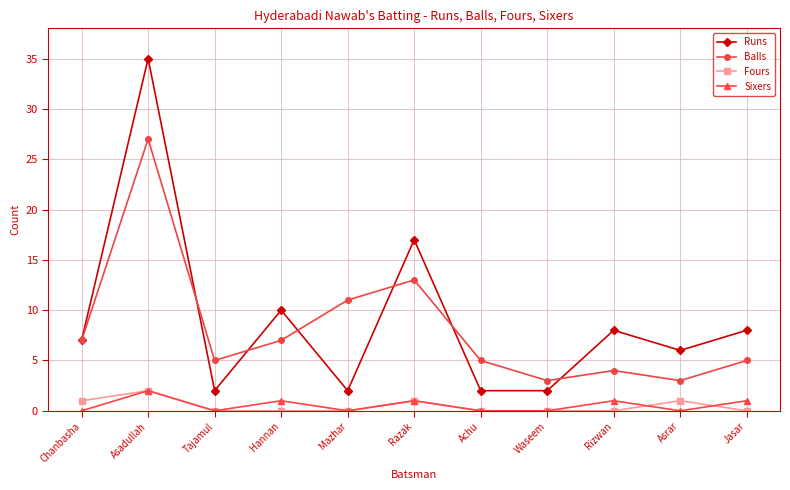

How many categories are shown in the chart?

11